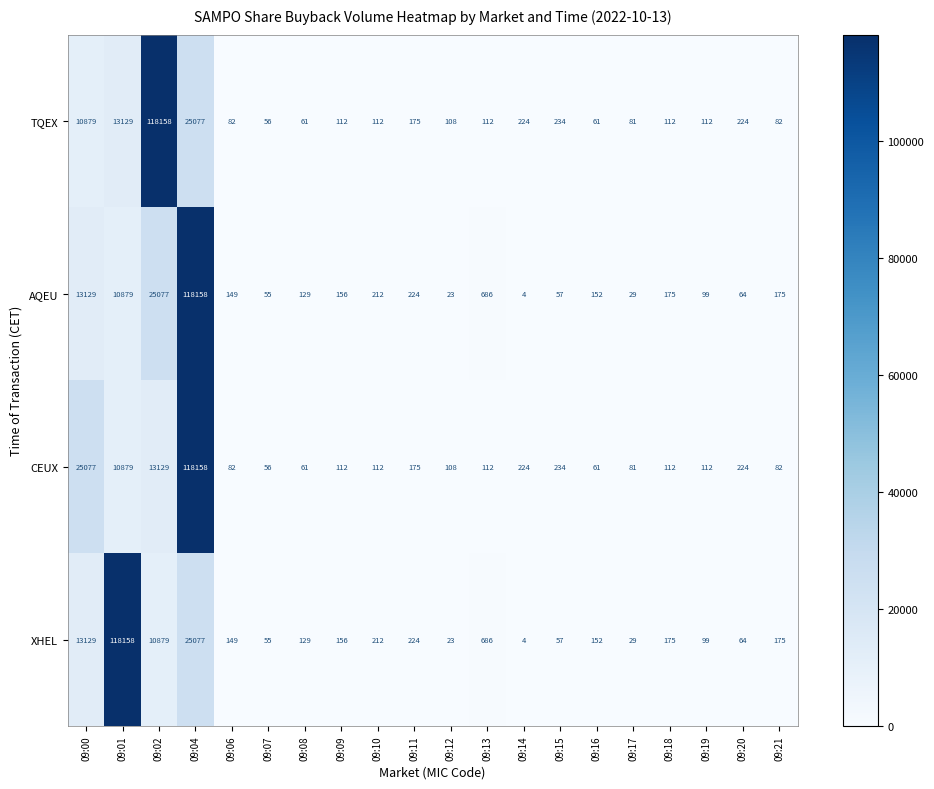

At which label does TQEX reach its minimum?

09:07